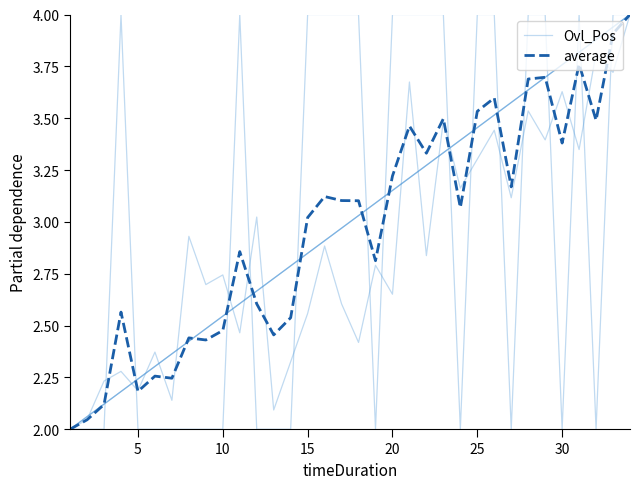

List the series in order of their overall mean, lowest first.

average, Ovl_Pos